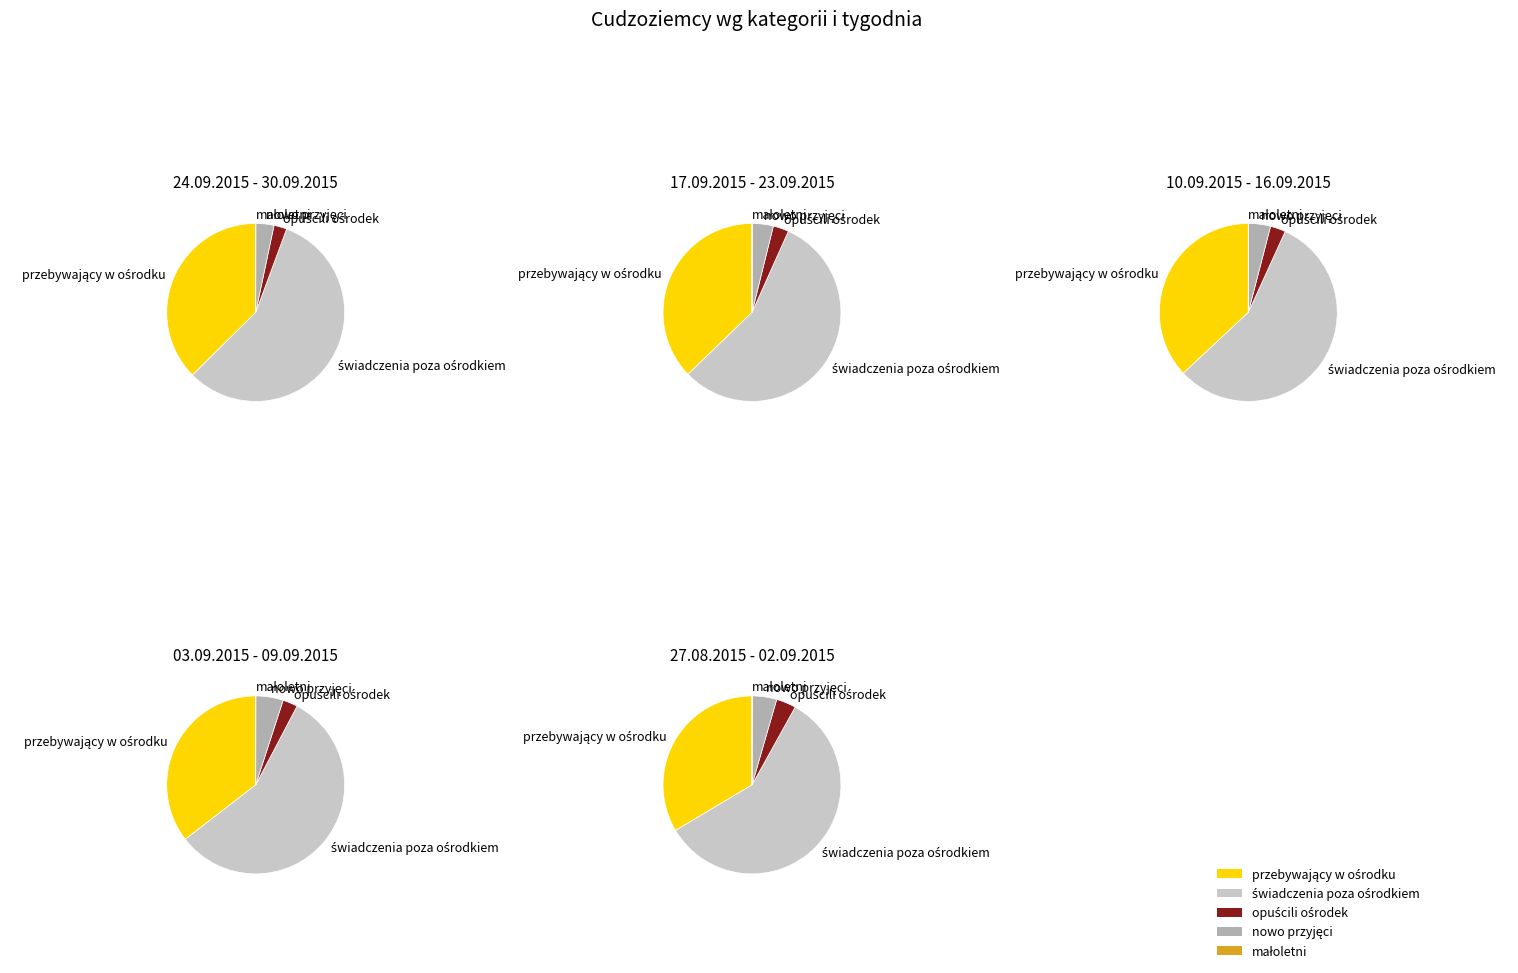

How many slices are in this pie chart?

5